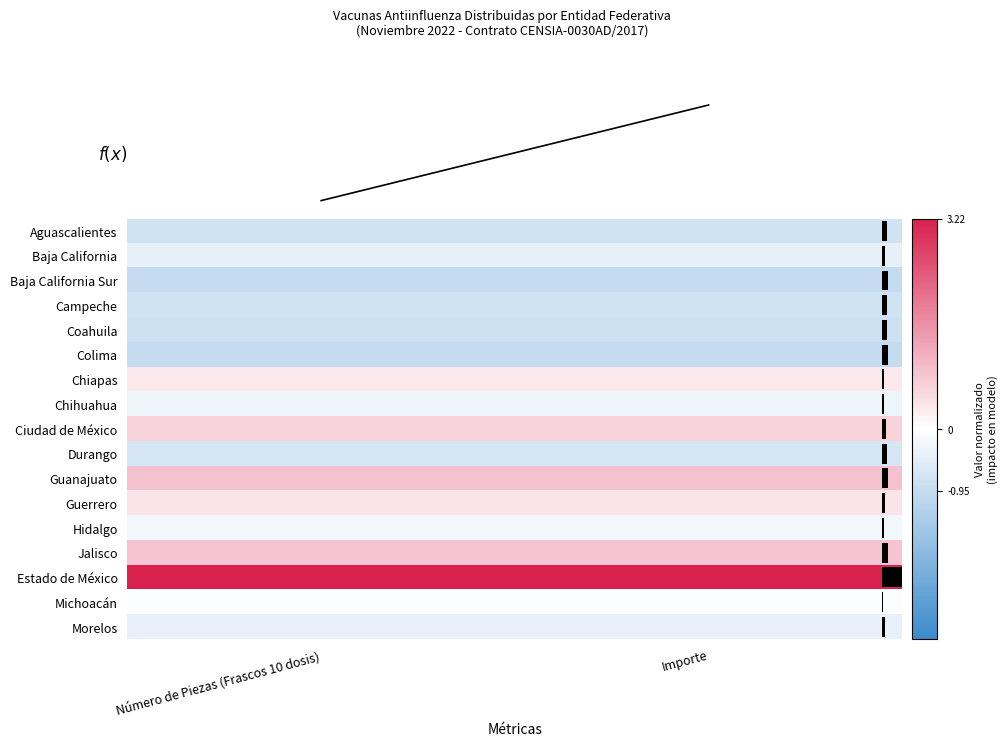

Is the value of Jalisco at Importe greater than the value of Chihuahua at Número de Piezas (Frascos 10 dosis)?

Yes